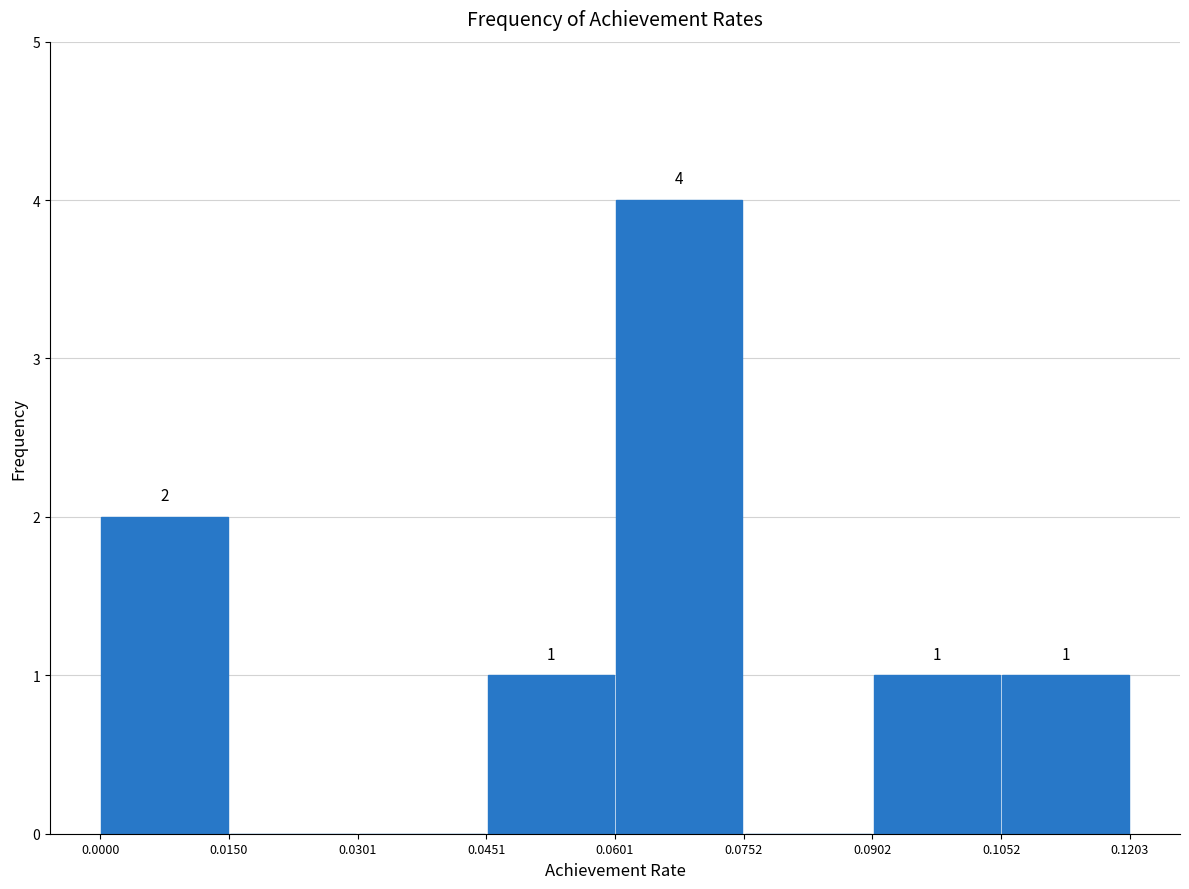

Over which range of the x-axis is the bar tallest?

0.0601 to 0.0752